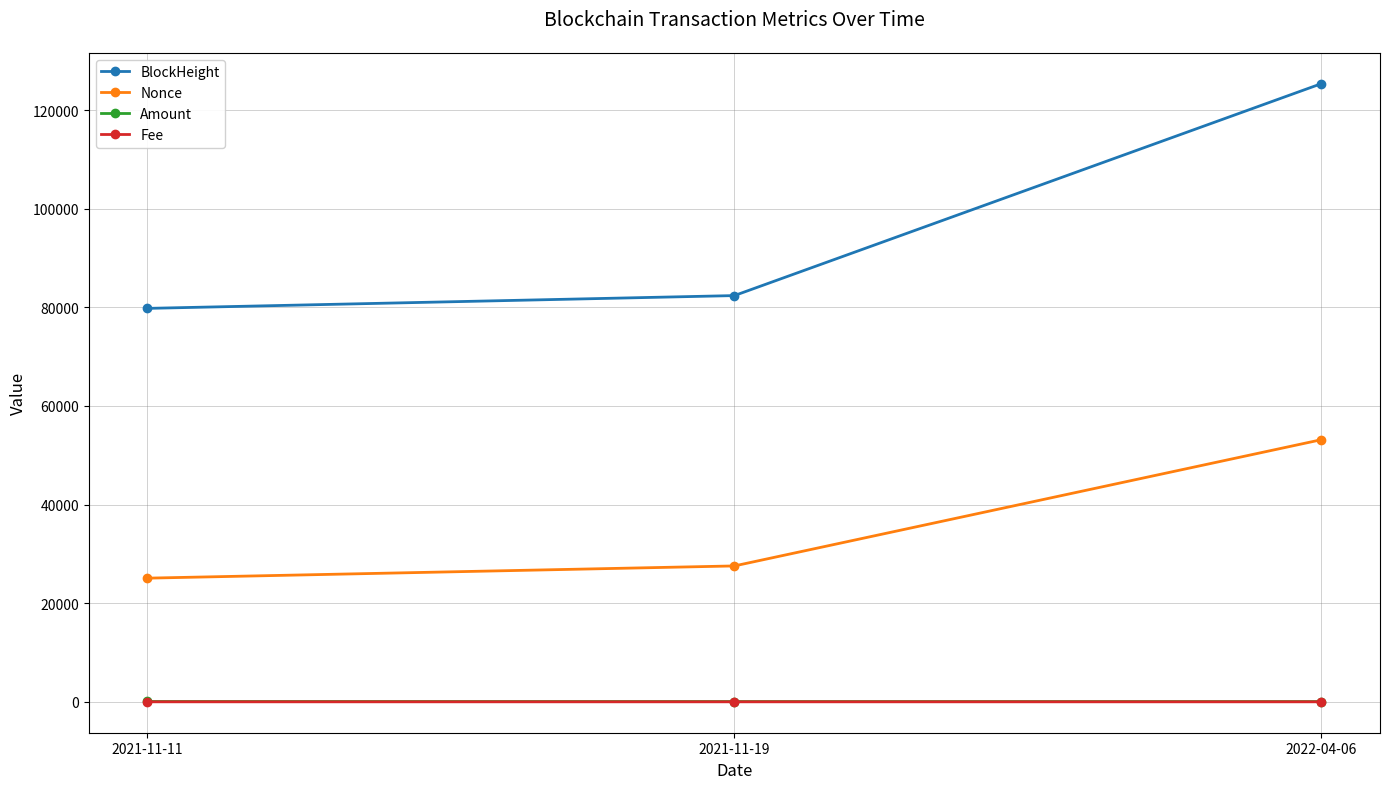

Which series has the widest spread of values?

BlockHeight